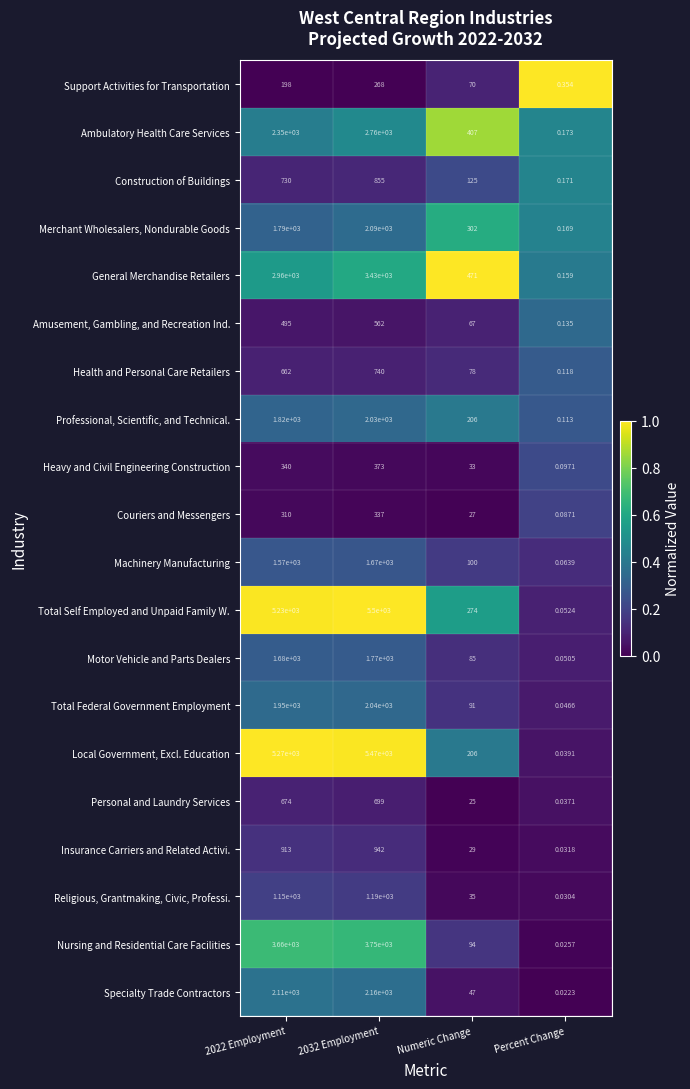

Which label corresponds to the smallest value in the chart?

2022 Employment